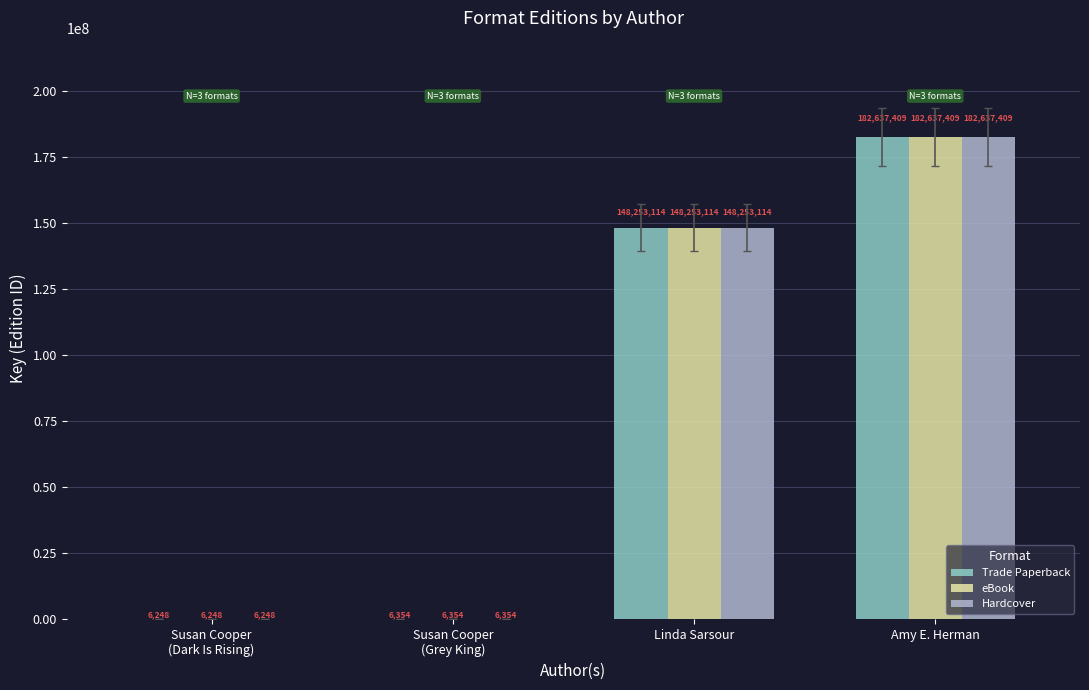

Count the number of categories in the chart.

4